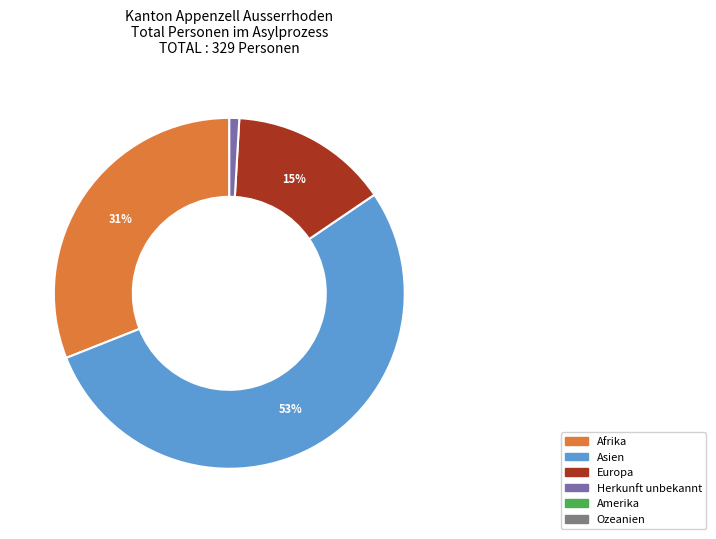

To the nearest percent, what is the average slice percentage?

25%